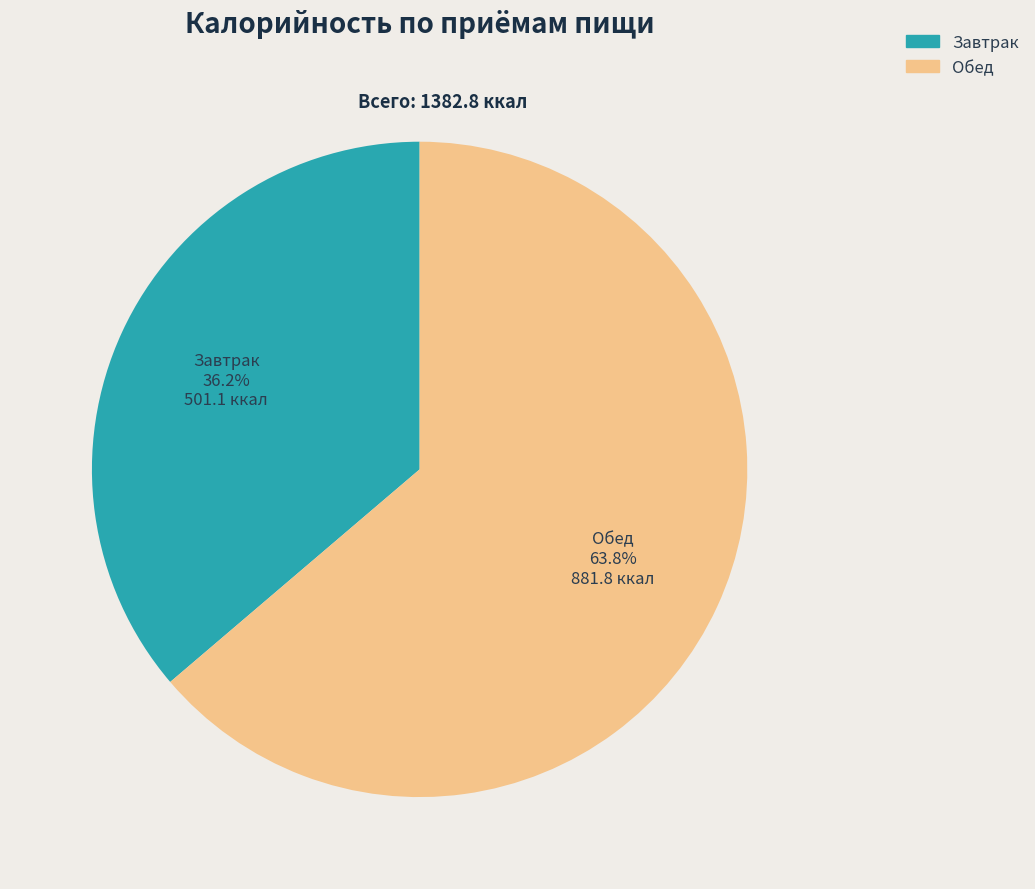

True or false: Завтрак accounts for 29% of the total.

False